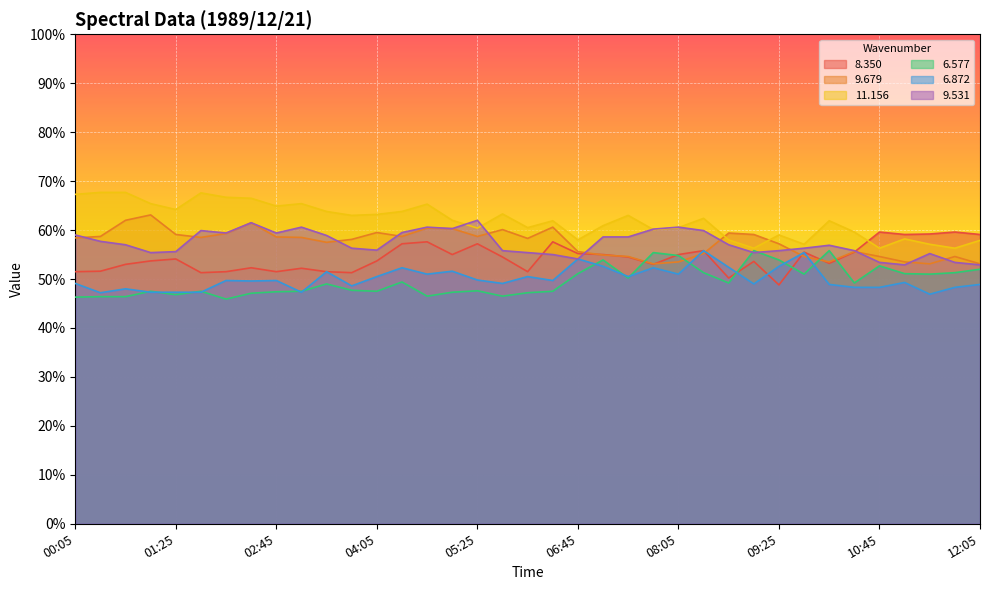

At which label does  11.156 first exceed 62?

00:05